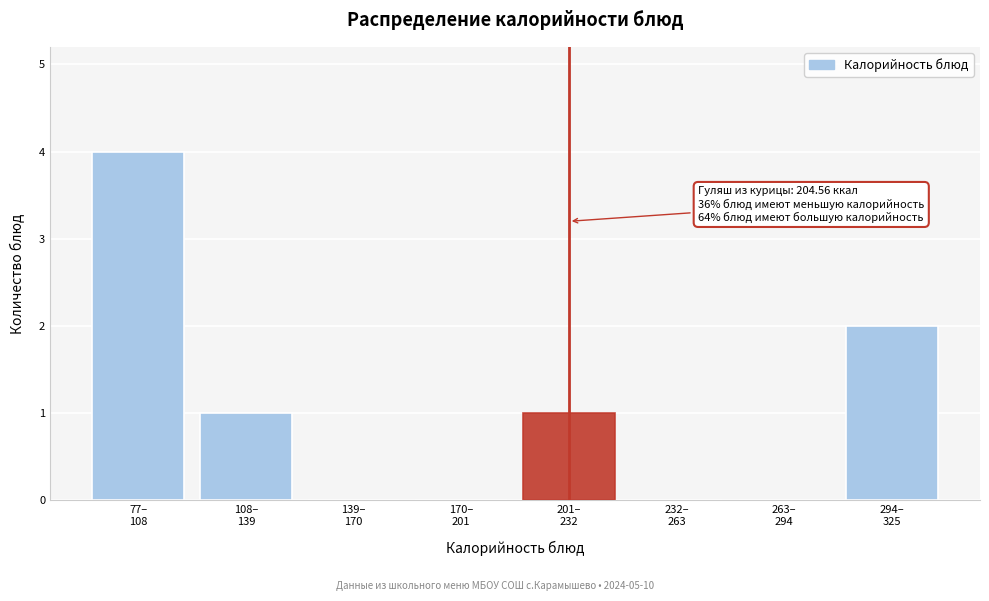

What is the sum of all values?

8